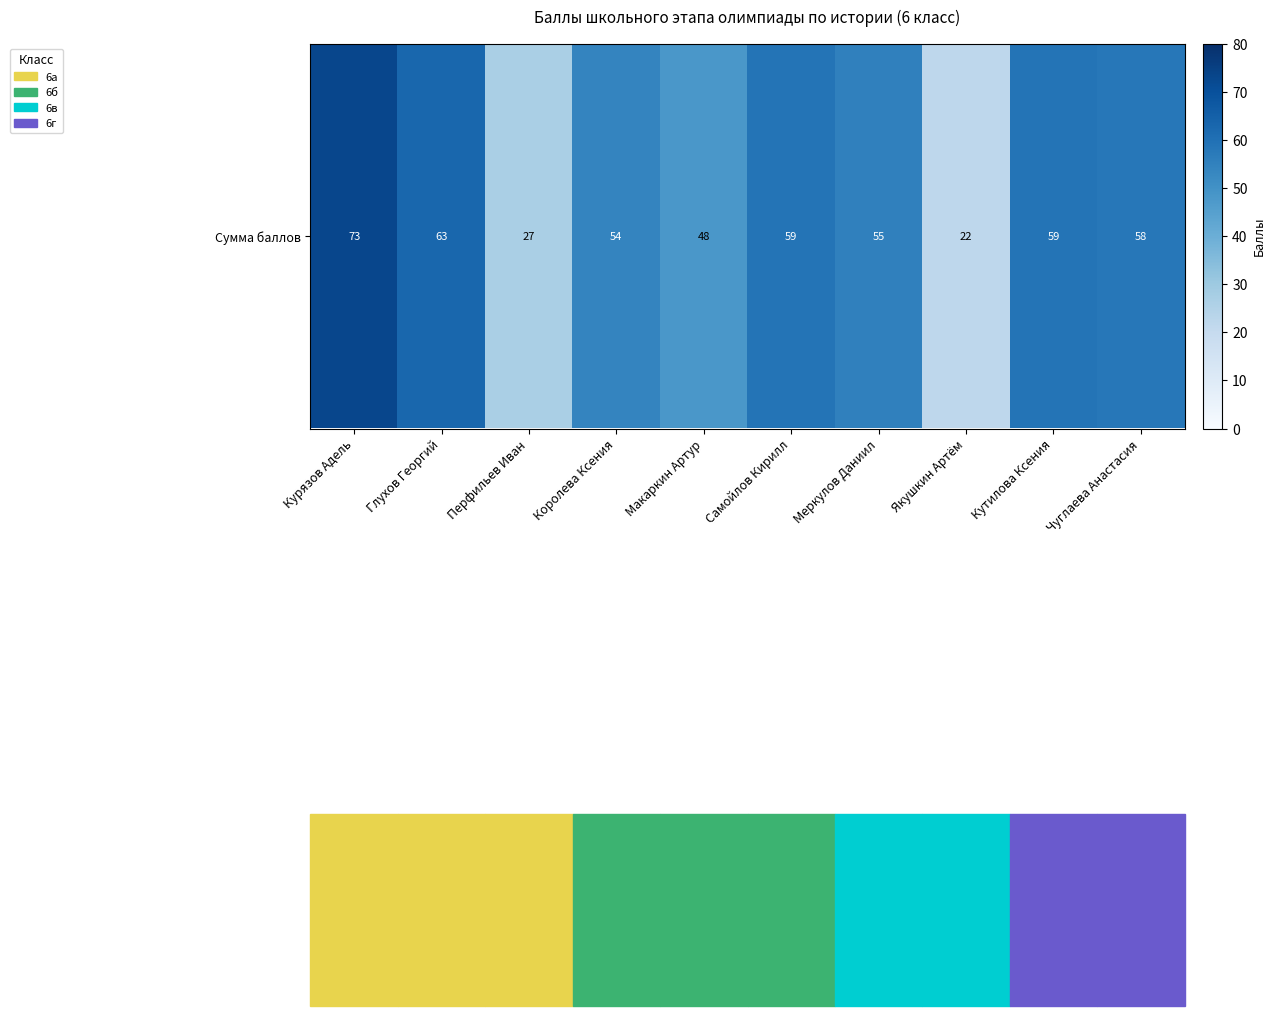

Approximately how many times larger is the value at Самойлов Кирилл compared to Кутилова Ксения?

1.0